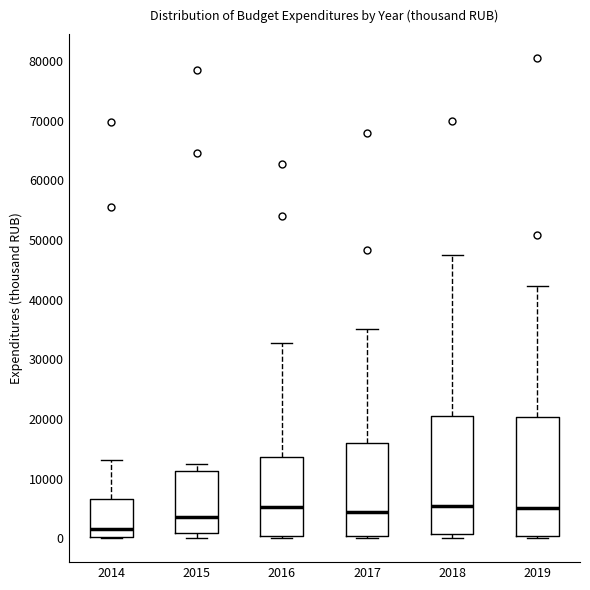

Reading left to right, read every box against the y-axis: the position of its median line, the range the box covers, and the ends of its whiskers. The values are not printed on the chart, so give them approximately, as read against the axis.

2014: median 2000, box 0 to 6000, whiskers 0 to 13000
2015: median 4000, box 1000 to 11000, whiskers 0 to 12000
2016: median 5000, box 0 to 14000, whiskers 0 (just below the box's lower edge) to 33000
2017: median 4000, box 0 to 16000, whiskers 0 (just below the box's lower edge) to 35000
2018: median 5000, box 1000 to 21000, whiskers 0 to 48000
2019: median 5000, box 0 to 20000, whiskers 0 to 42000